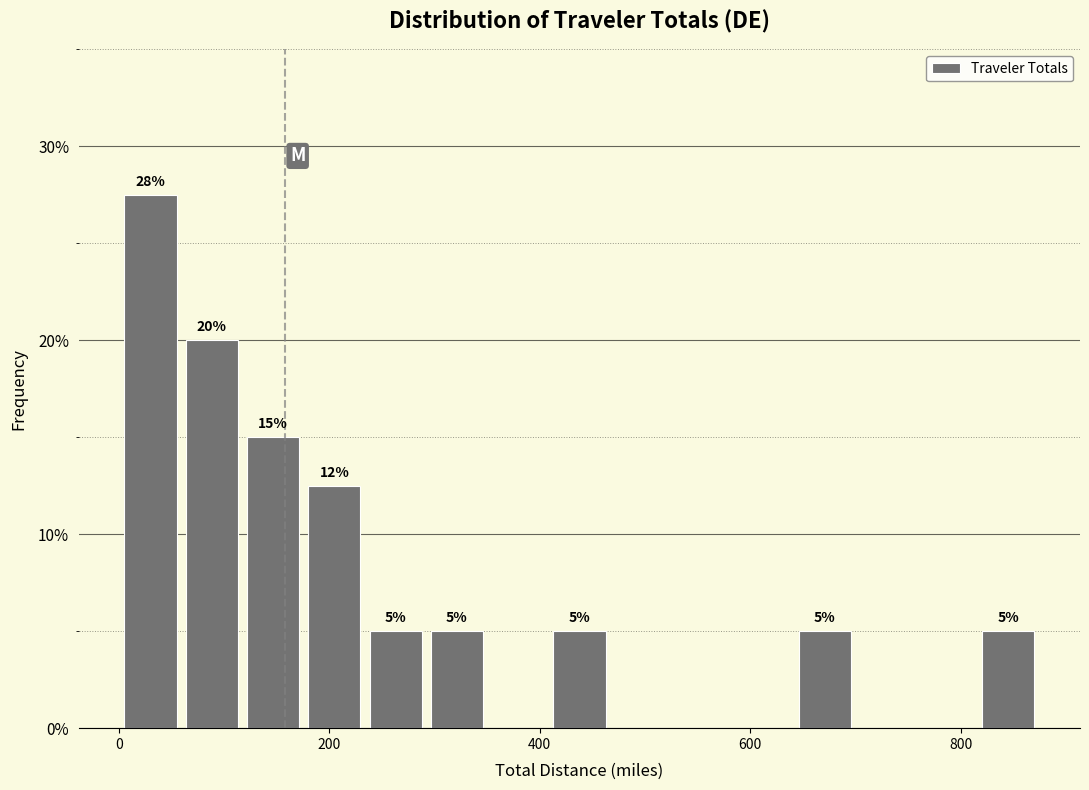

Read against the x-axis, roughly where is the centre of the tallest bar?

40